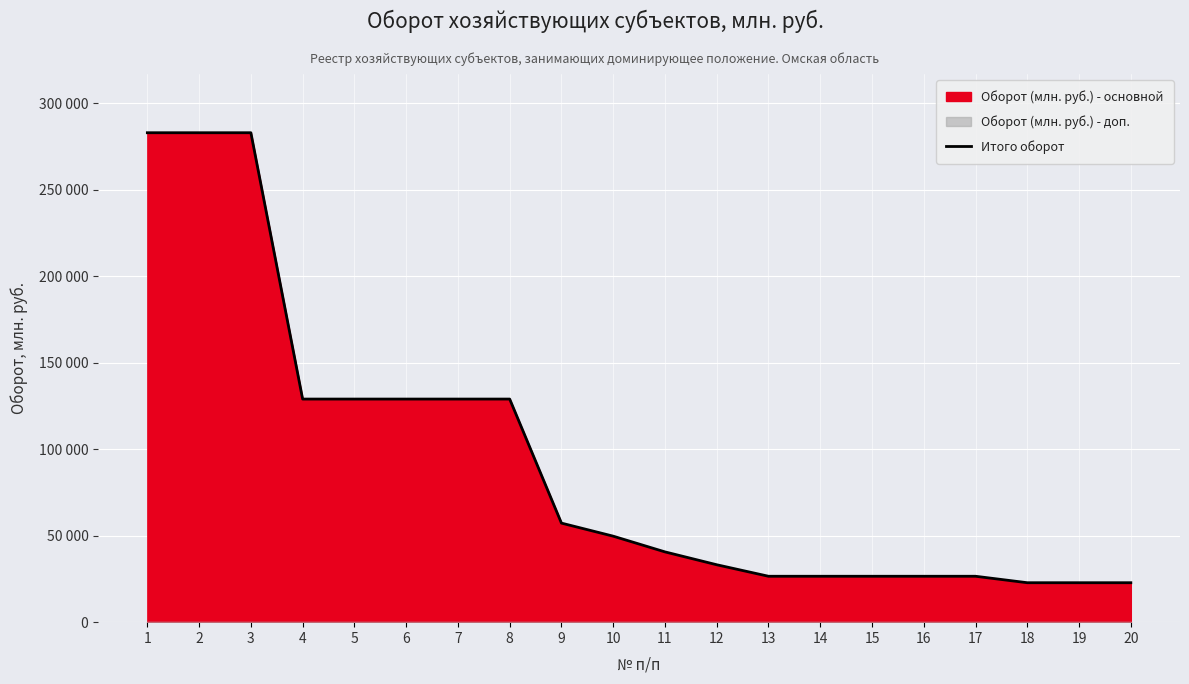

At which label is the value closest to 152853?

4